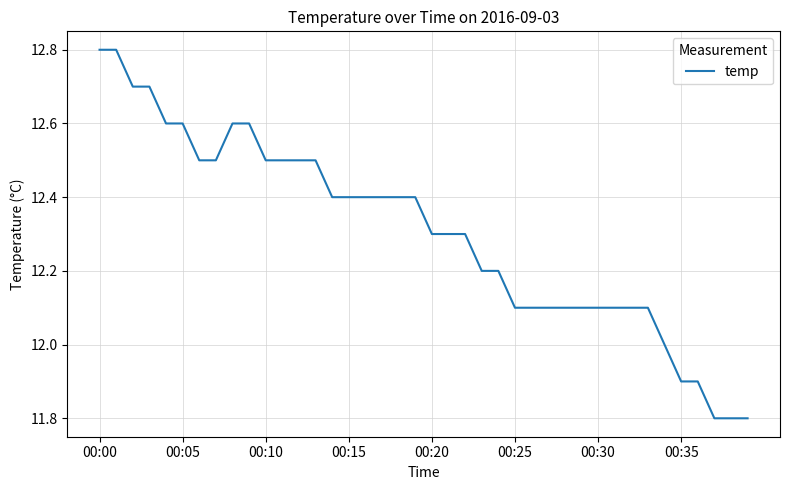

What is the sum of all values?

492.2